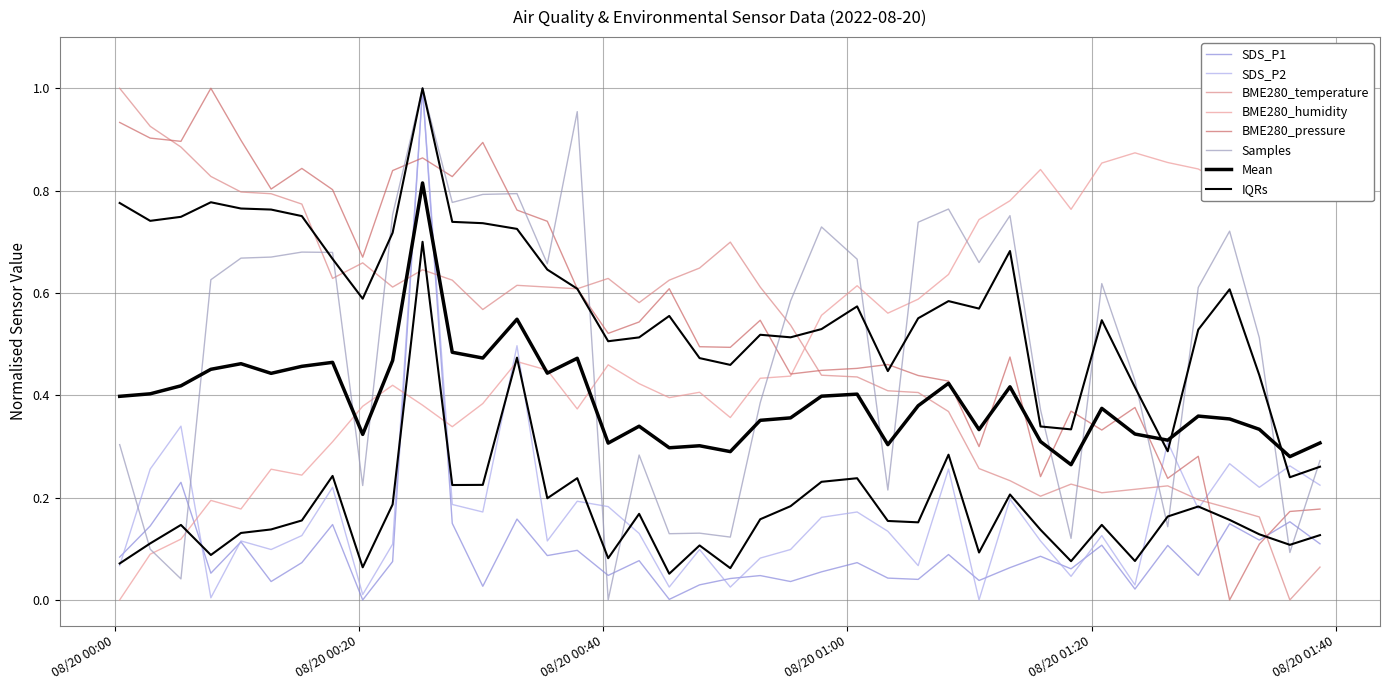

What is the maximum value for SDS_P2?

1.0